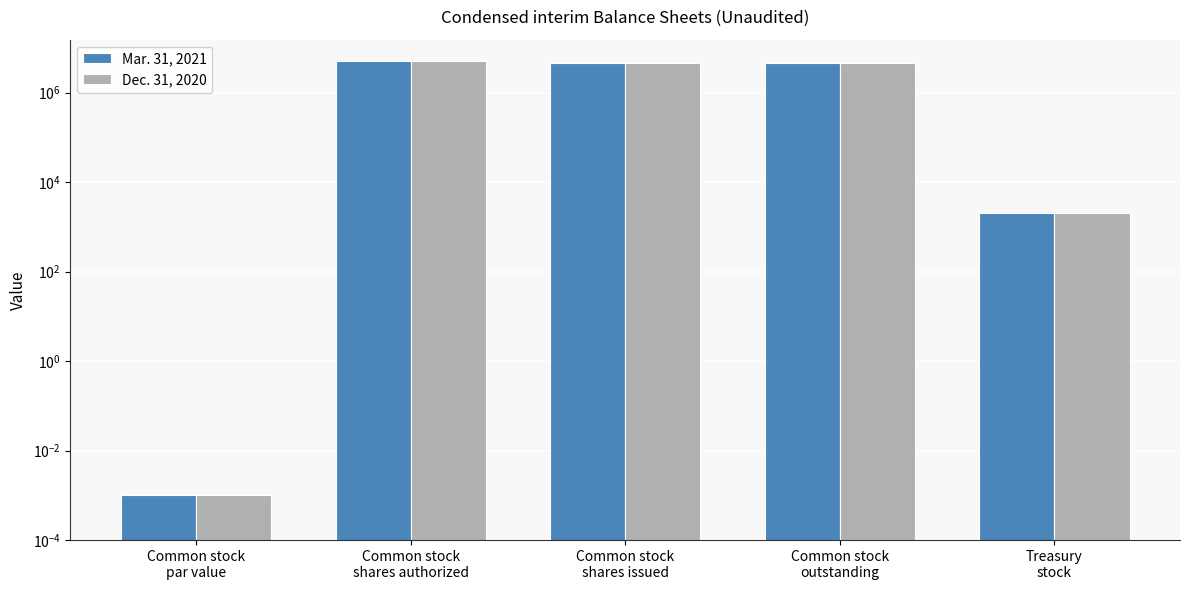

At which label does Mar. 31, 2021 reach its peak?

Common stock
shares authorized